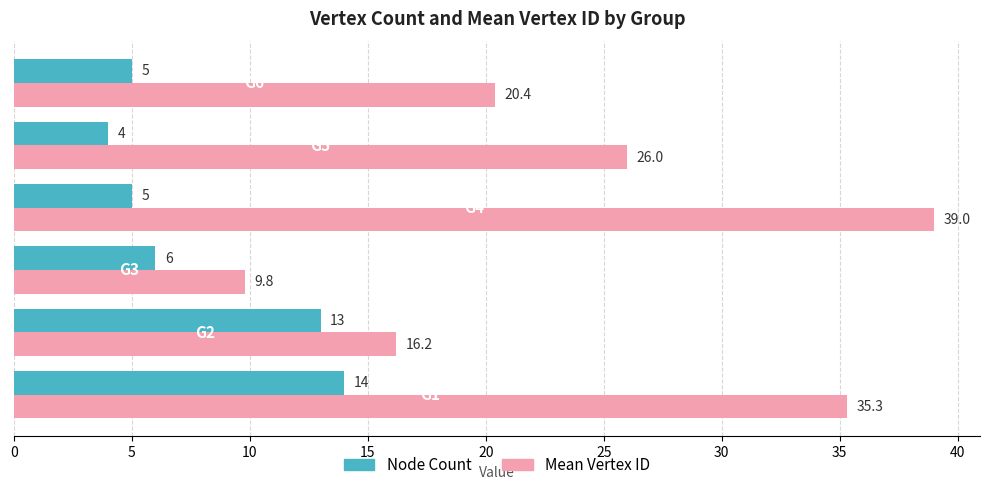

What is the greatest value displayed?

39.0